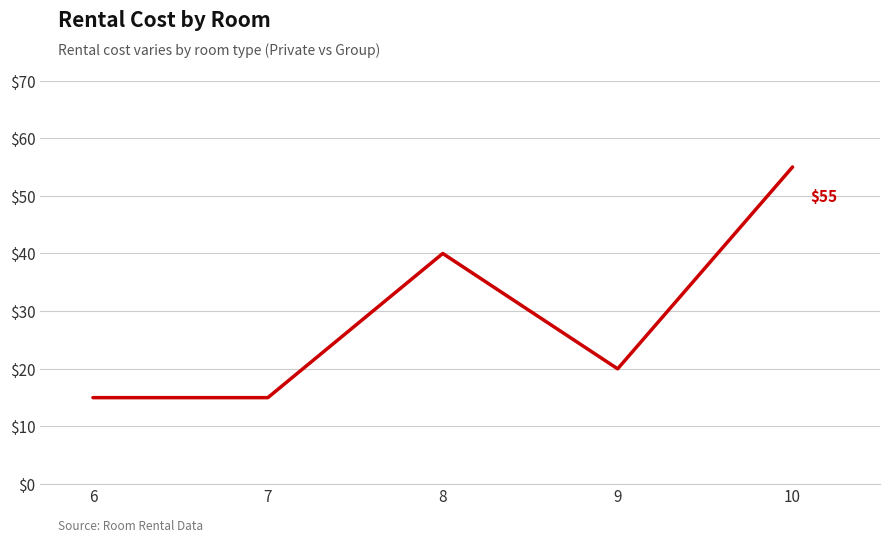

Where is the data nearest to the value 35?

8